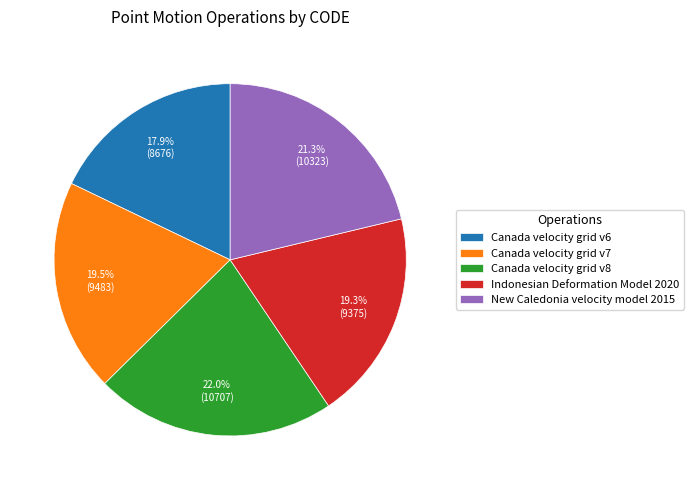

Which slice is the largest?

Canada velocity grid v8